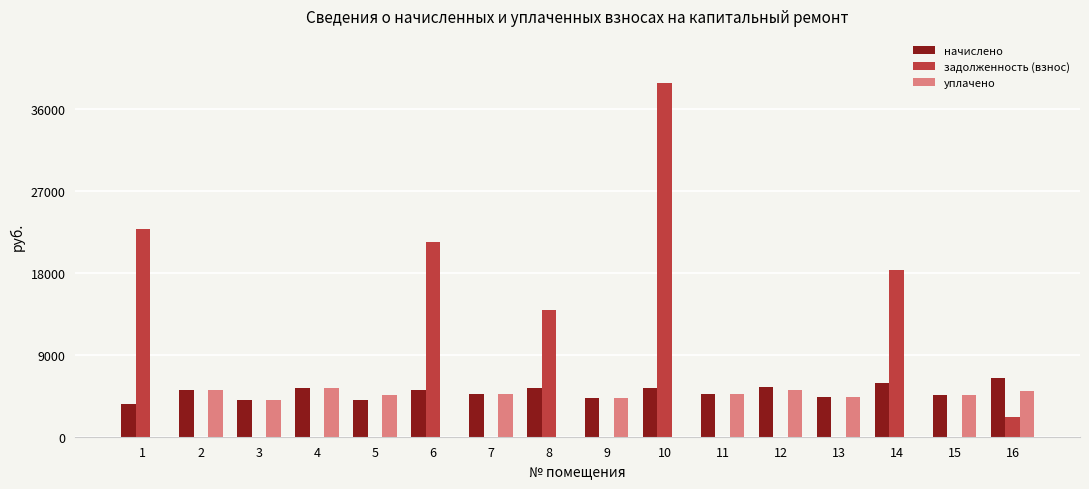

The value of задолженность (взнос) at 7 is -20466.1. True or false?

False